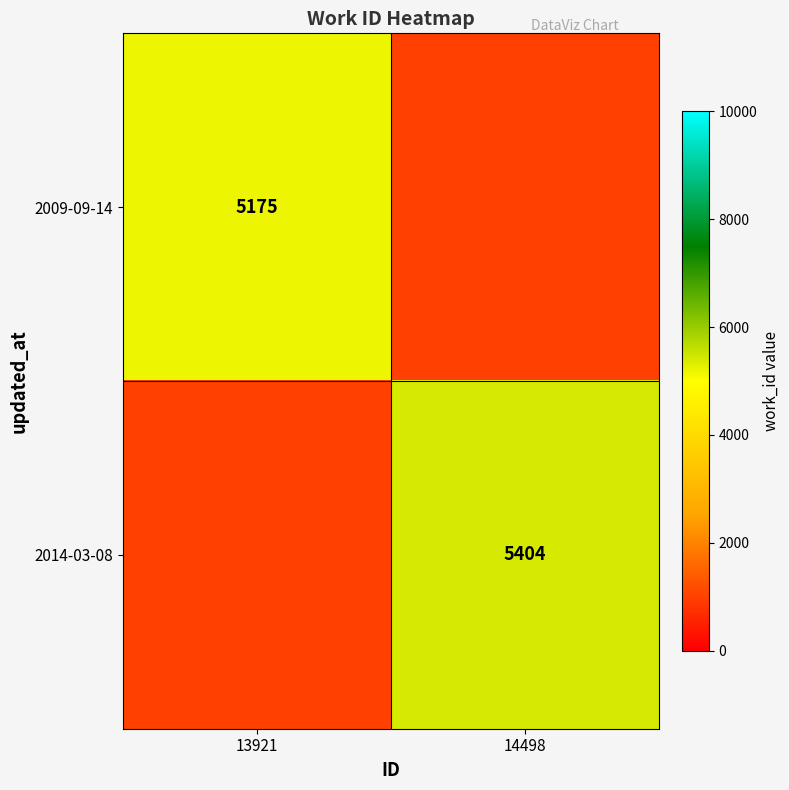

Is it true that 2014-03-08 equals 5404 at 14498?

True